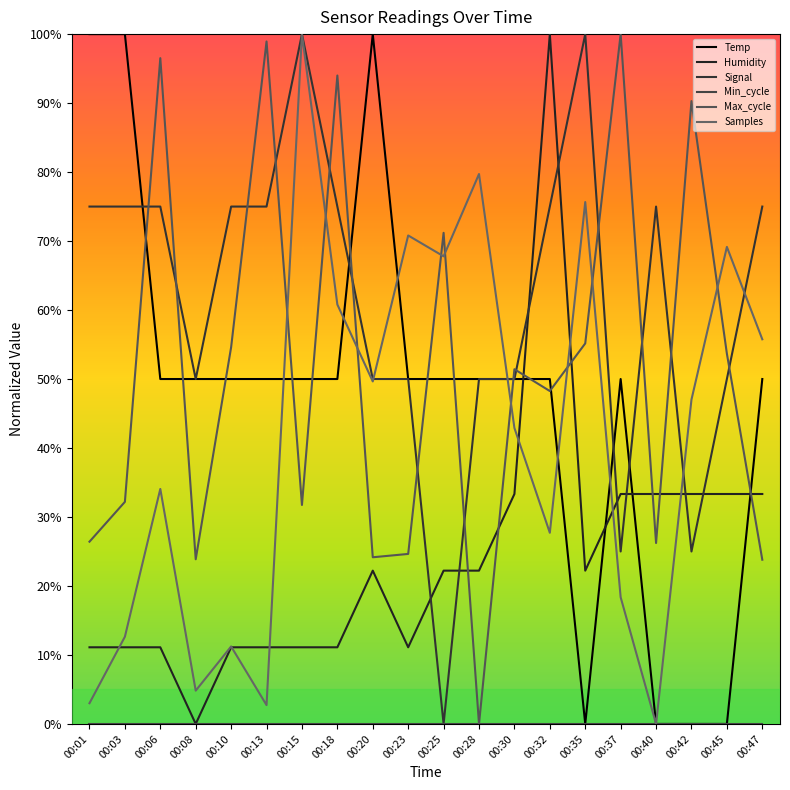

Reading right to left, what are all the values shown in this chart?

Temp: 00:47=0.5	00:45=0.0	00:42=0.0	00:40=0.0	00:37=0.5	00:35=0.0	00:32=0.5	00:30=0.5	00:28=0.5	00:25=0.5	00:23=0.5	00:20=1.0	00:18=0.5	00:15=0.5	00:13=0.5	00:10=0.5	00:08=0.5	00:06=0.5	00:03=1.0	00:01=1.0
Humidity: 00:47=0.3	00:45=0.3	00:42=0.3	00:40=0.3	00:37=0.3	00:35=0.2	00:32=1.0	00:30=0.3	00:28=0.2	00:25=0.2	00:23=0.1	00:20=0.2	00:18=0.1	00:15=0.1	00:13=0.1	00:10=0.1	00:08=0.0	00:06=0.1	00:03=0.1	00:01=0.1
Signal: 00:47=0.8	00:45=0.5	00:42=0.2	00:40=0.8	00:37=0.2	00:35=1.0	00:32=0.8	00:30=0.5	00:28=0.5	00:25=0.0	00:23=0.5	00:20=0.5	00:18=0.8	00:15=1.0	00:13=0.8	00:10=0.8	00:08=0.5	00:06=0.8	00:03=0.8	00:01=0.8
Min_cycle: 00:47=0.0	00:45=0.0	00:42=0.0	00:40=0.0	00:37=0.0	00:35=0.0	00:32=0.0	00:30=0.0	00:28=0.0	00:25=0.0	00:23=0.0	00:20=0.0	00:18=0.0	00:15=0.0	00:13=0.0	00:10=0.0	00:08=0.0	00:06=0.0	00:03=0.0	00:01=0.0
Max_cycle: 00:47=0.2	00:45=0.5	00:42=0.9	00:40=0.3	00:37=1.0	00:35=0.6	00:32=0.5	00:30=0.5	00:28=0.0	00:25=0.7	00:23=0.2	00:20=0.2	00:18=0.9	00:15=0.3	00:13=1.0	00:10=0.5	00:08=0.2	00:06=1.0	00:03=0.3	00:01=0.3
Samples: 00:47=0.6	00:45=0.7	00:42=0.5	00:40=0.0	00:37=0.2	00:35=0.8	00:32=0.3	00:30=0.4	00:28=0.8	00:25=0.7	00:23=0.7	00:20=0.5	00:18=0.6	00:15=1.0	00:13=0.0	00:10=0.1	00:08=0.0	00:06=0.3	00:03=0.1	00:01=0.0